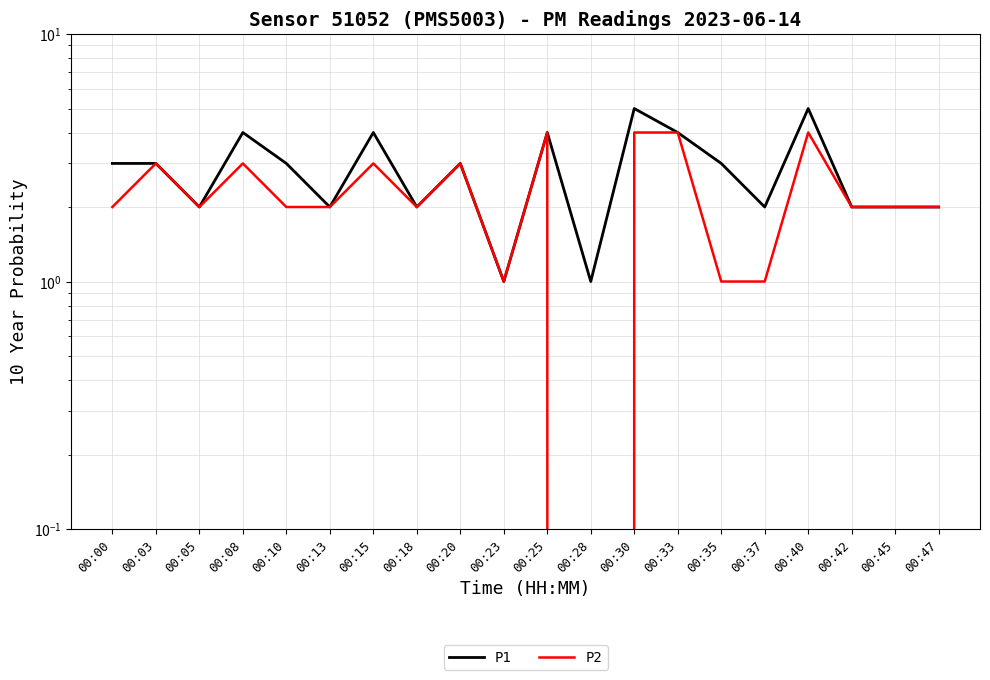

Reading left to right, what are all the values shown in this chart?

P1: 3	3	2	4	3	2	4	2	3	1	4	1	5	4	3	2	5	2	2	2
P2: 2	3	2	3	2	2	3	2	3	1	4	0	4	4	1	1	4	2	2	2